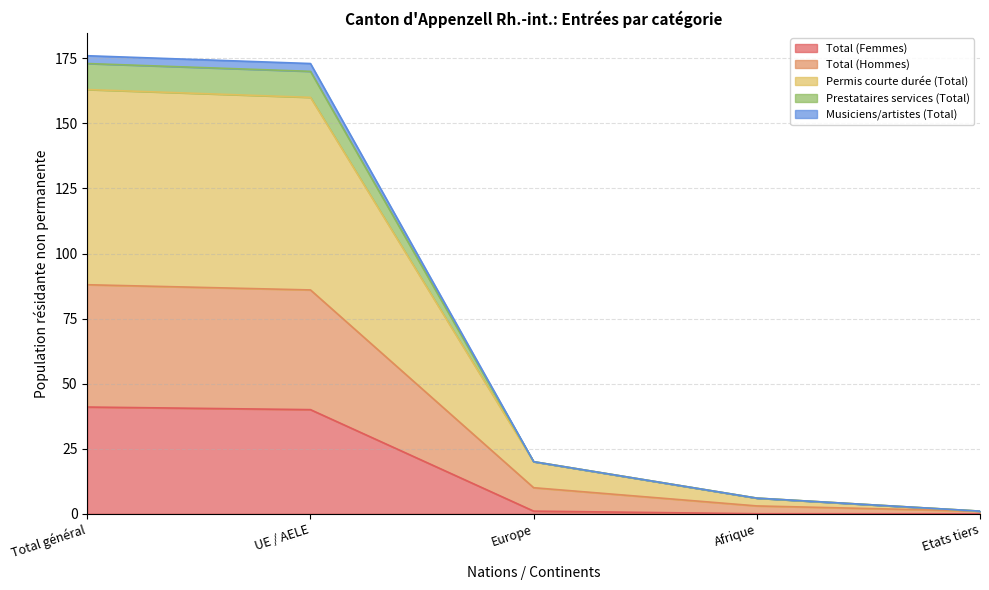

The Total (Femmes) series shows 27 at Total général. True or false?

False